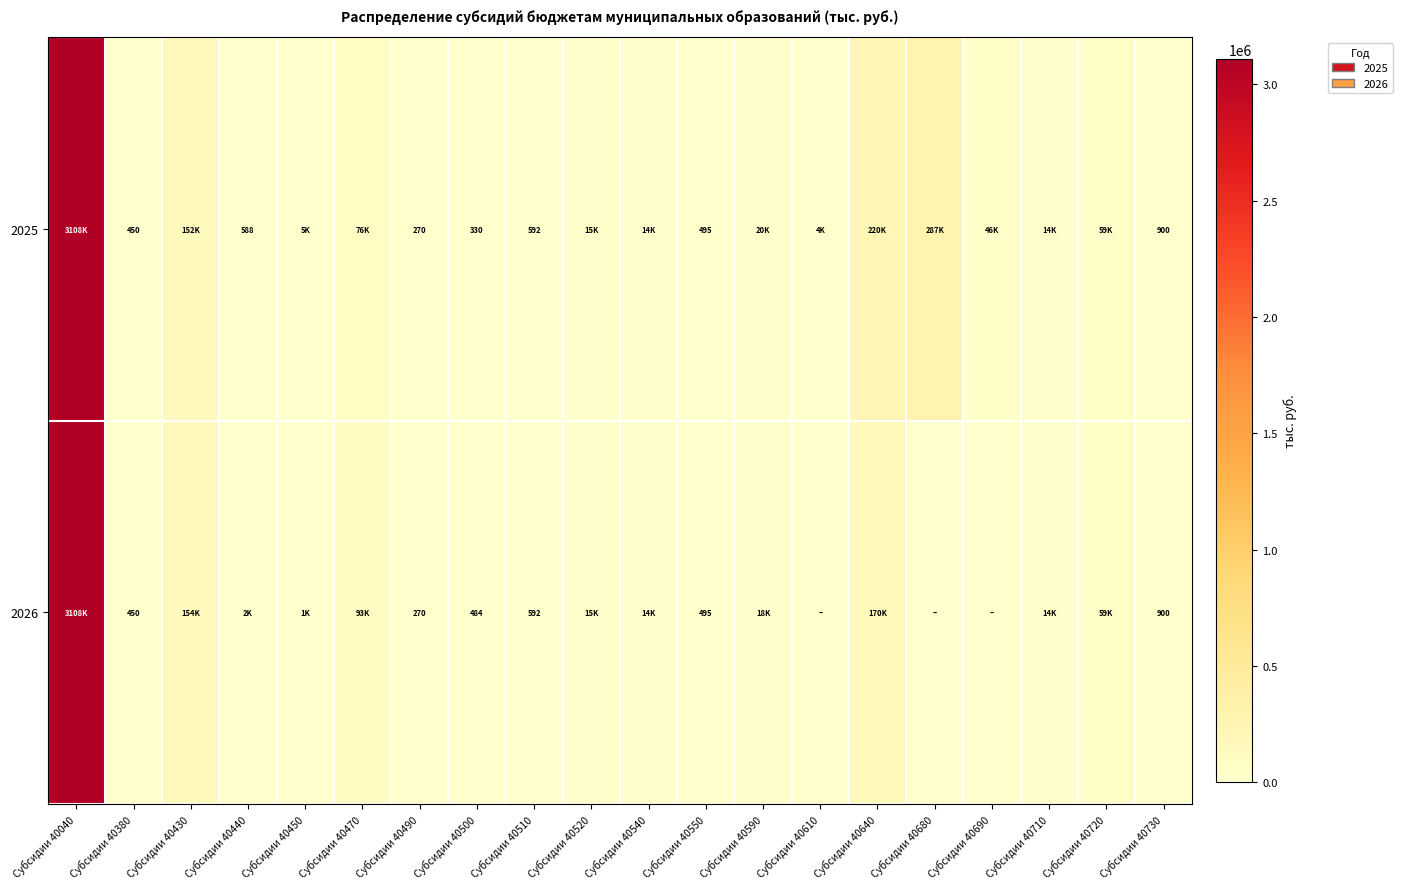

List the series in order of their peak value, highest first.

2025, 2026